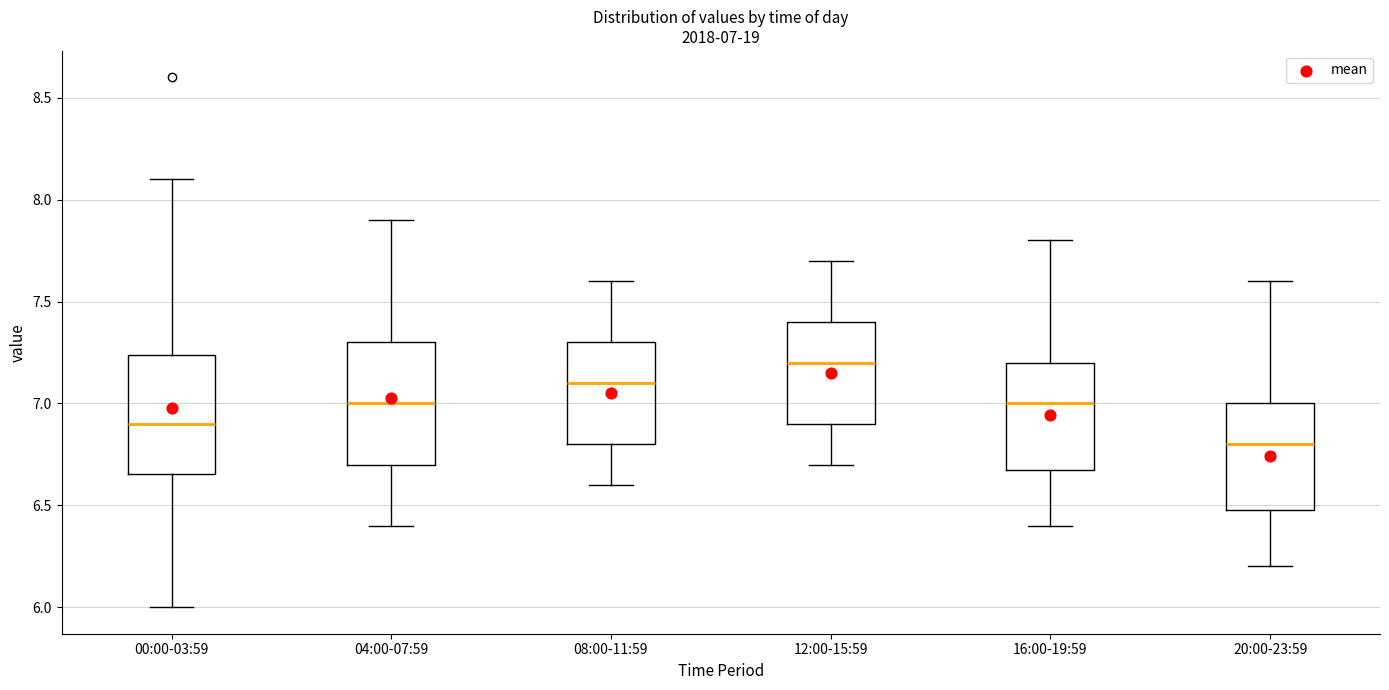

Which box has the lowest median line?

20:00-23:59